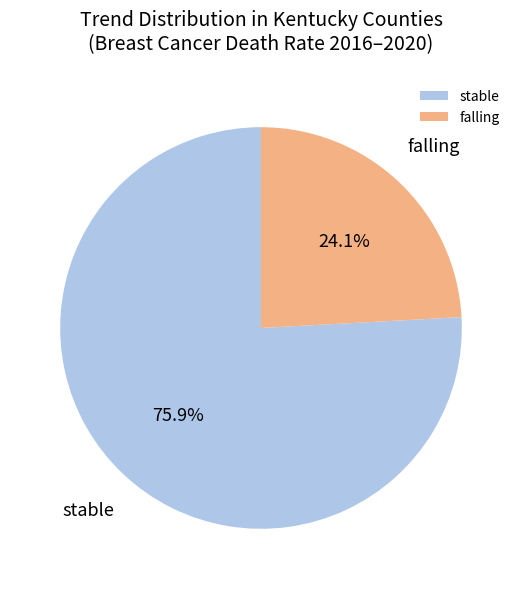

Which slice is the smallest?

falling